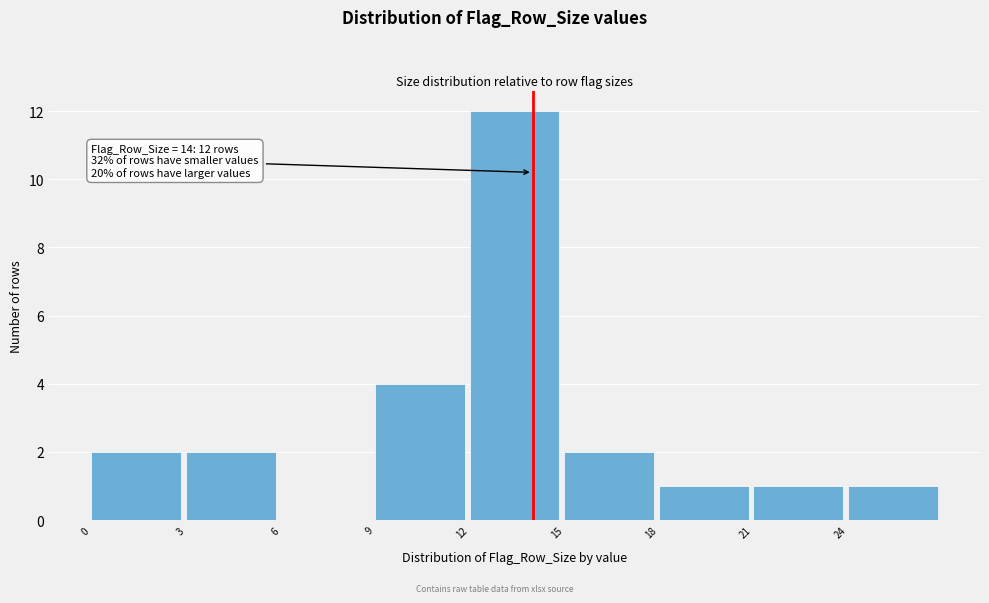

Which range on the x-axis has the tallest bar?

12 to 15